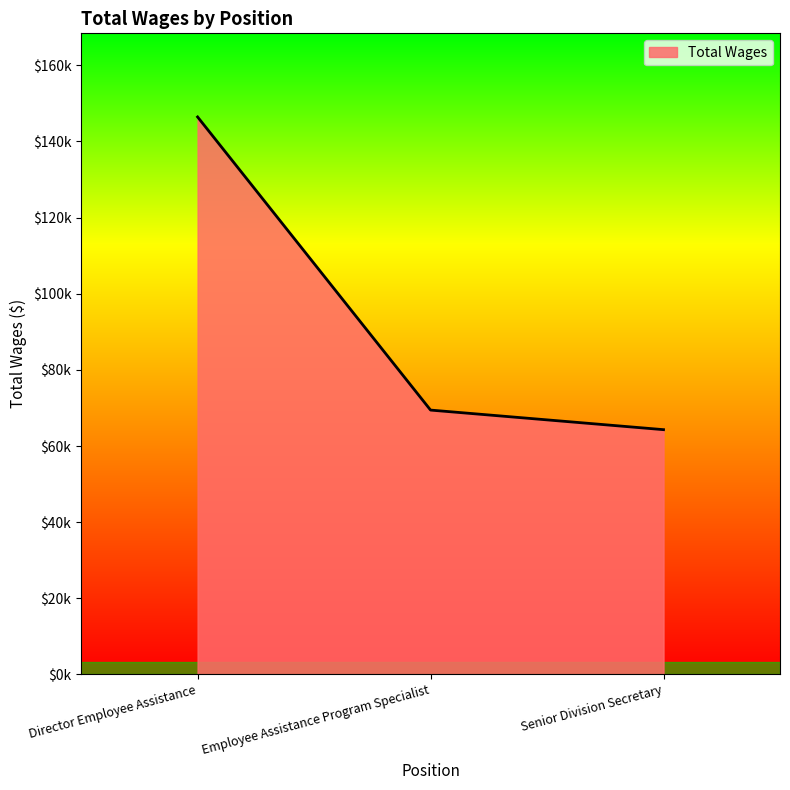

List the labels in order of value, smallest first.

Senior Division Secretary, Employee Assistance Program Specialist, Director Employee Assistance